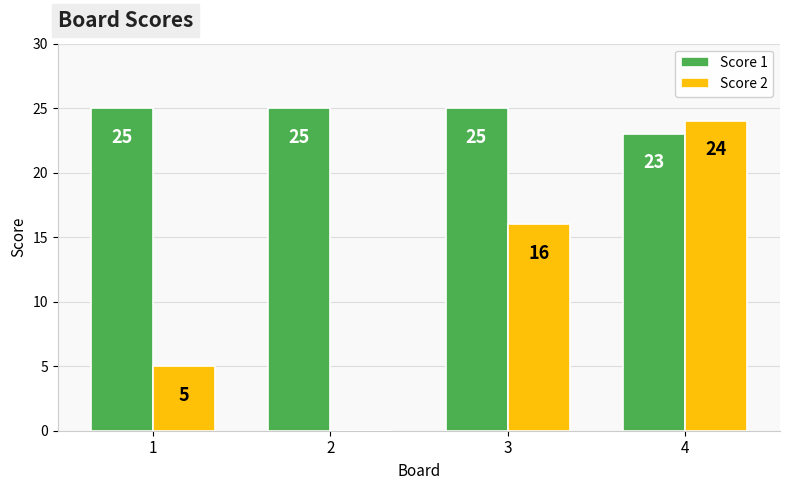

What is the greatest value displayed?

25